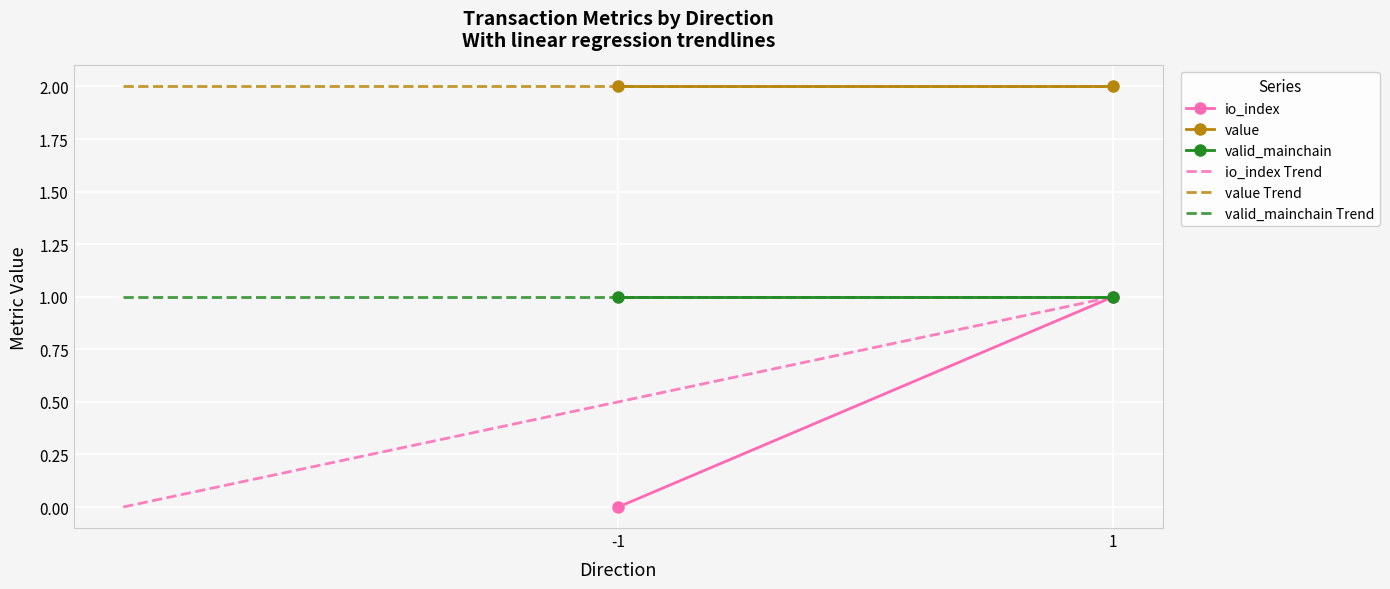

True or false: io_index Trend and value Trend cross at least once.

False